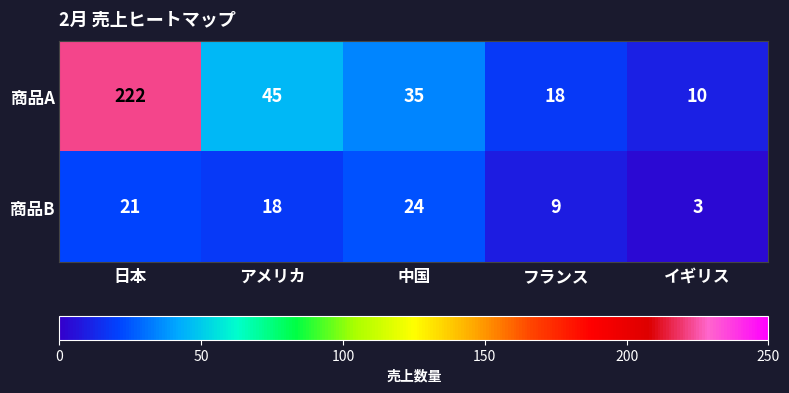

Rank the series by their maximum value, from lowest to highest.

商品B, 商品A